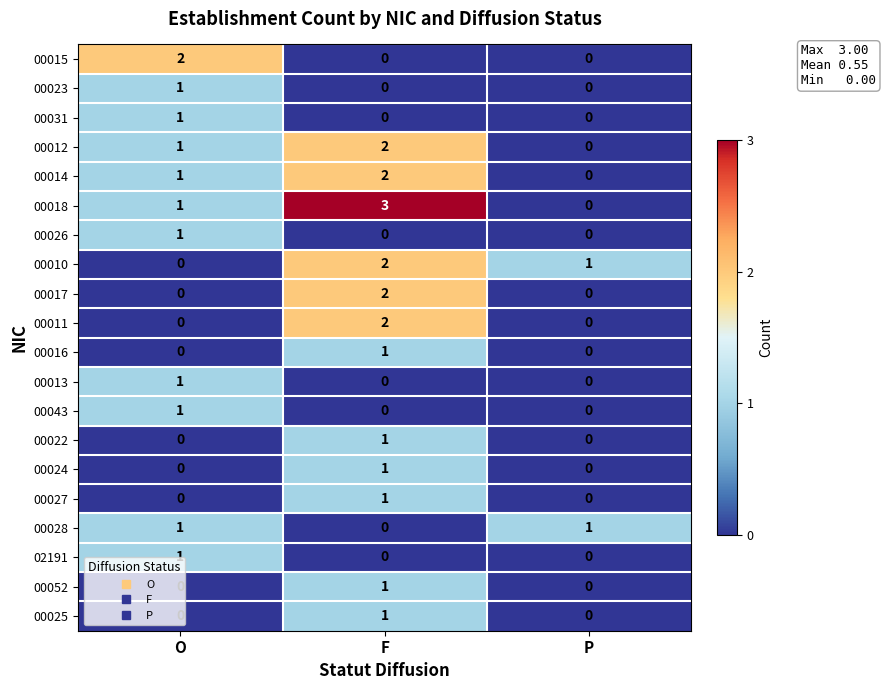

Which series has the widest spread of values?

00018